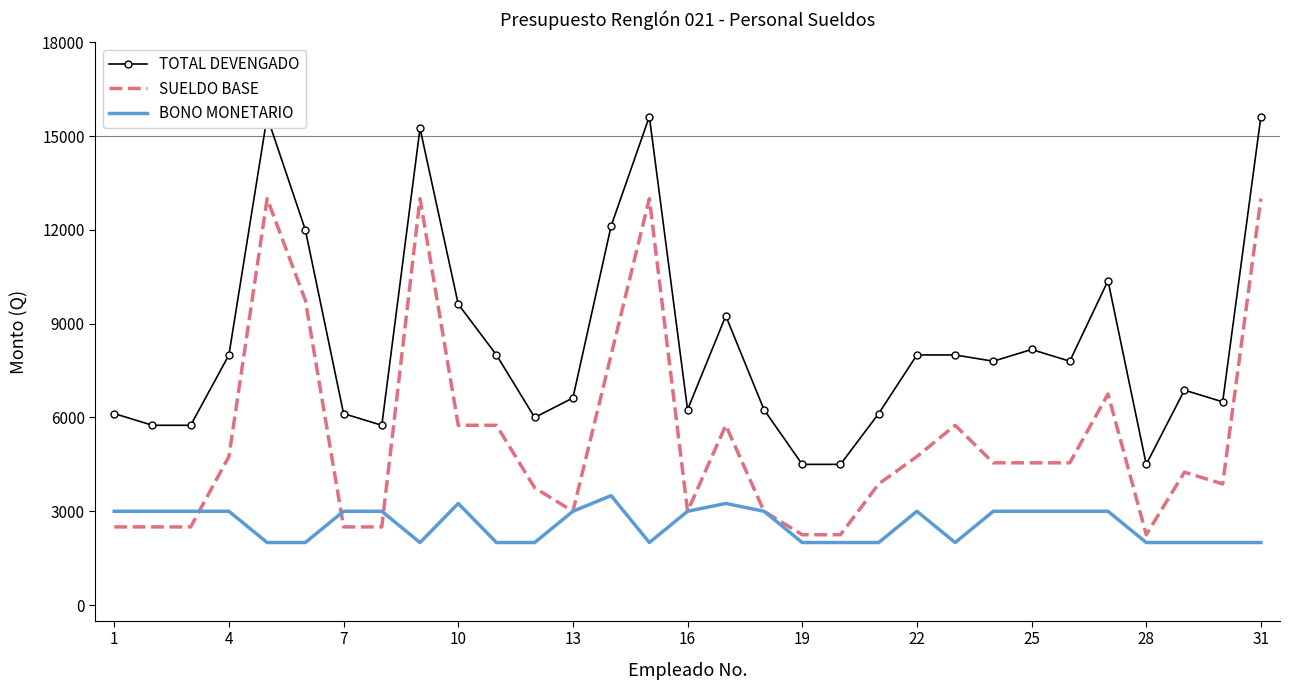

What is the highest value of the BONO MONETARIO series?

3500